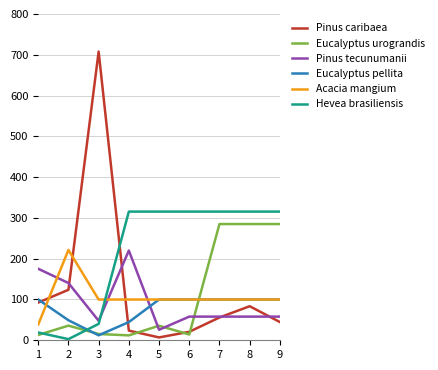

In Pinus caribaea, how many points are higher than both neighbors (excluding endpoints)?

2